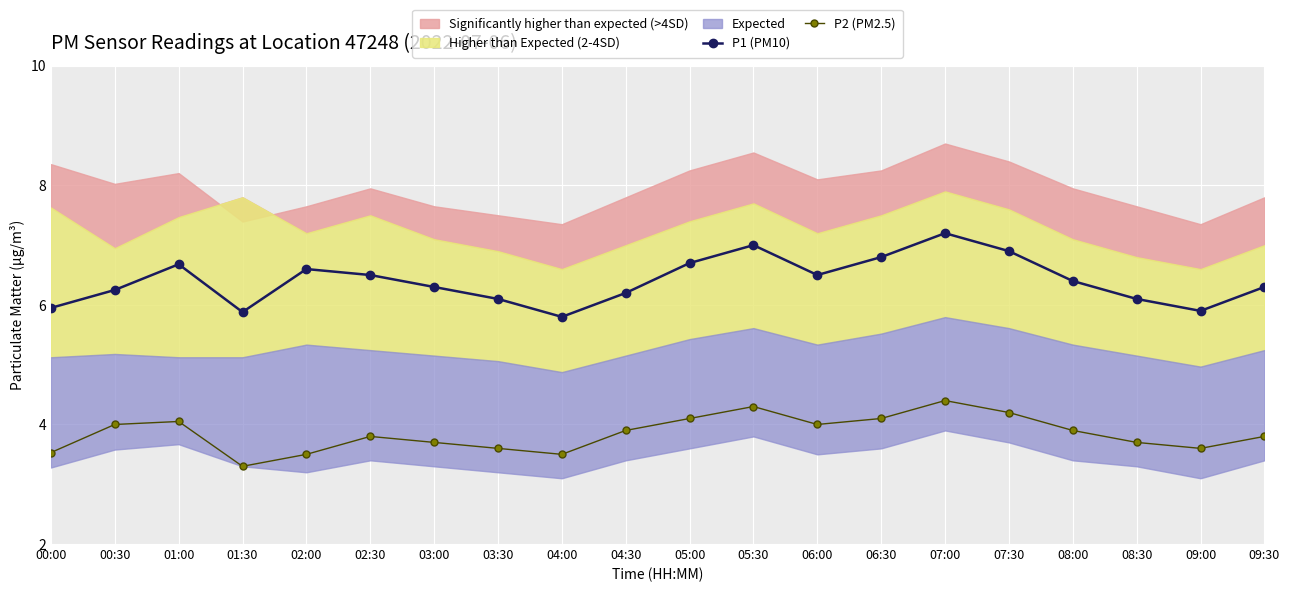

What is the difference between the P1 (PM10) values at 00:00 and 09:30?

0.3